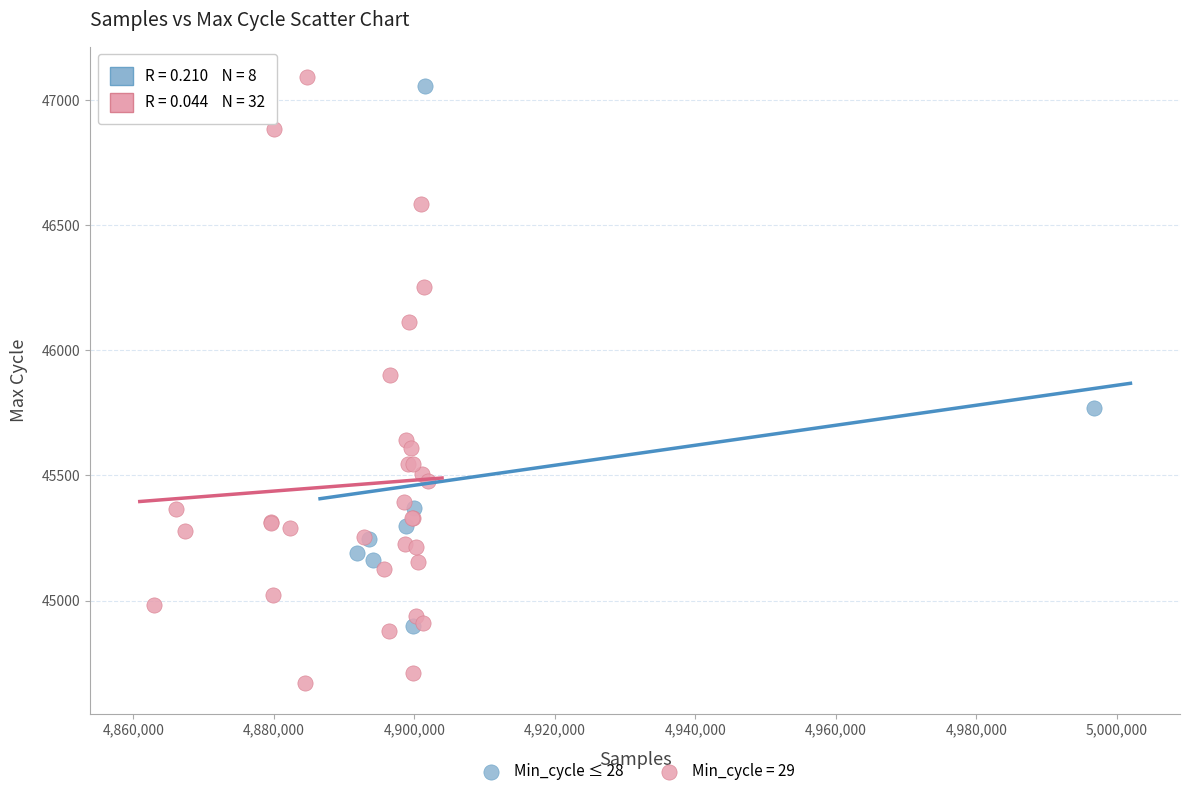

Which series reaches the minimum Y coordinate?

Min_cycle = 29